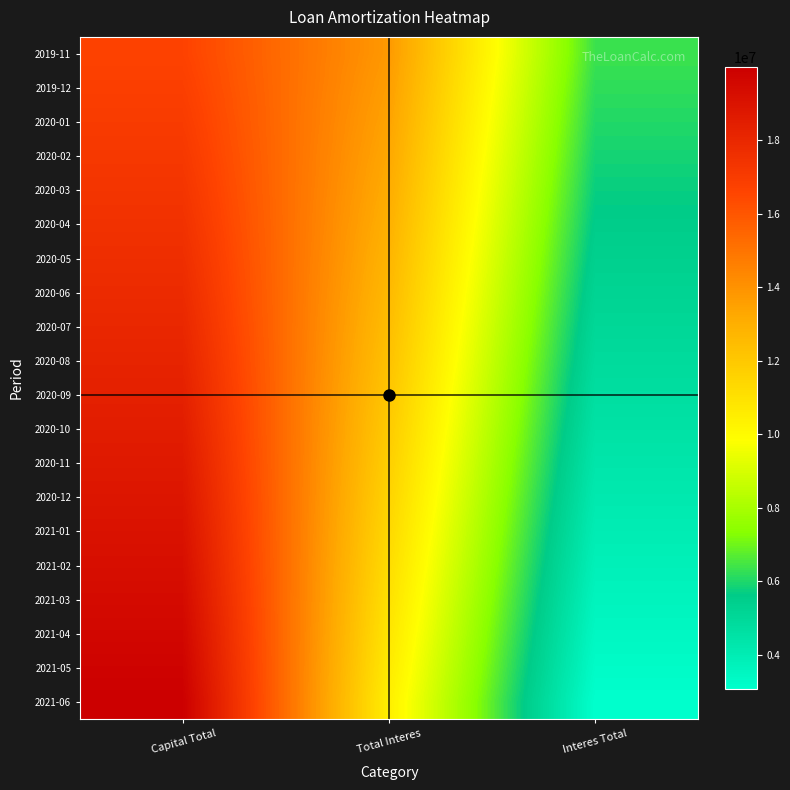

Between Total Interes and Interes Total, which series saw the biggest shift?

2019-11